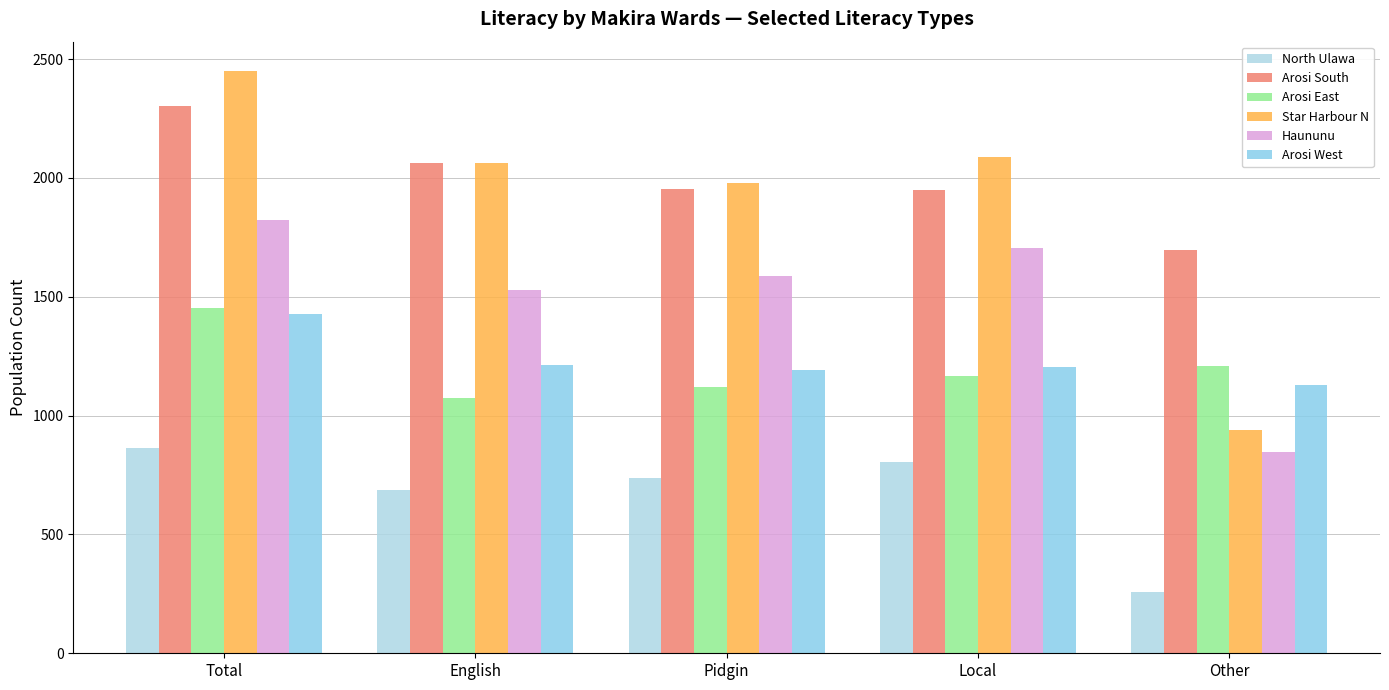

What is the greatest value displayed?

2451